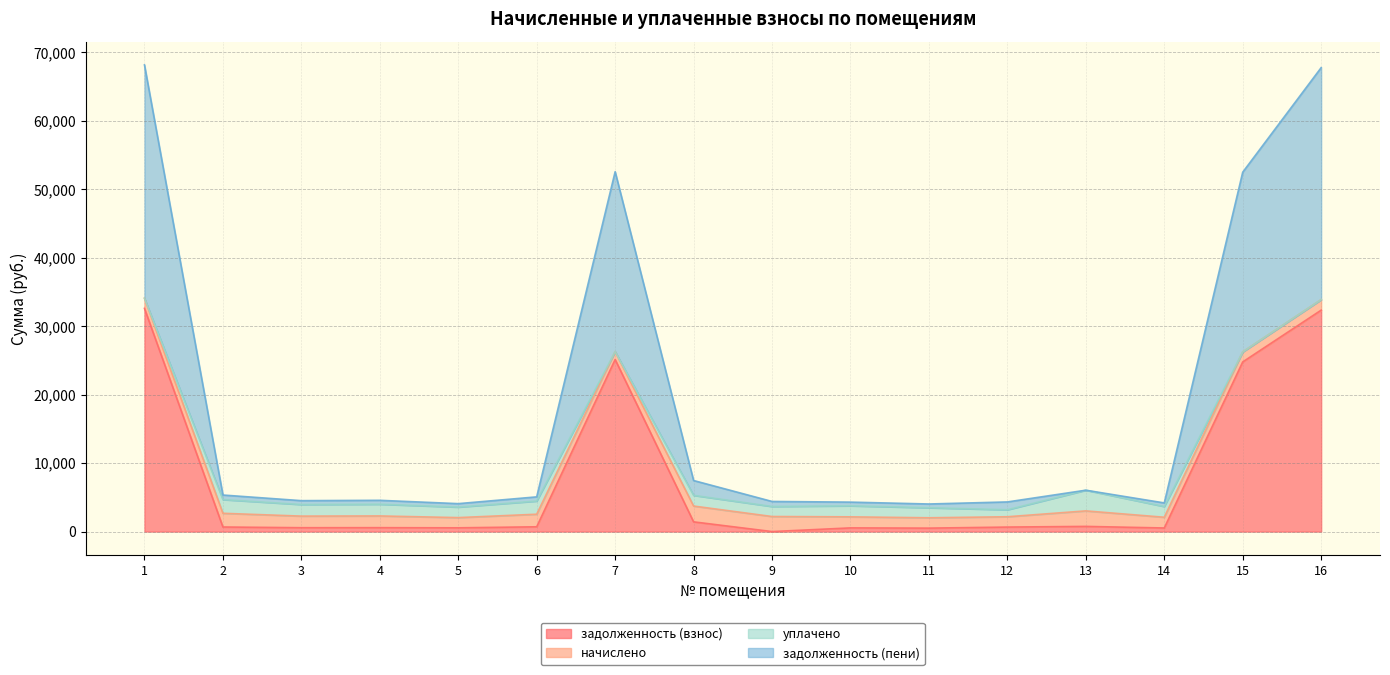

At which category does задолженность (пени) reach its first local peak?

4